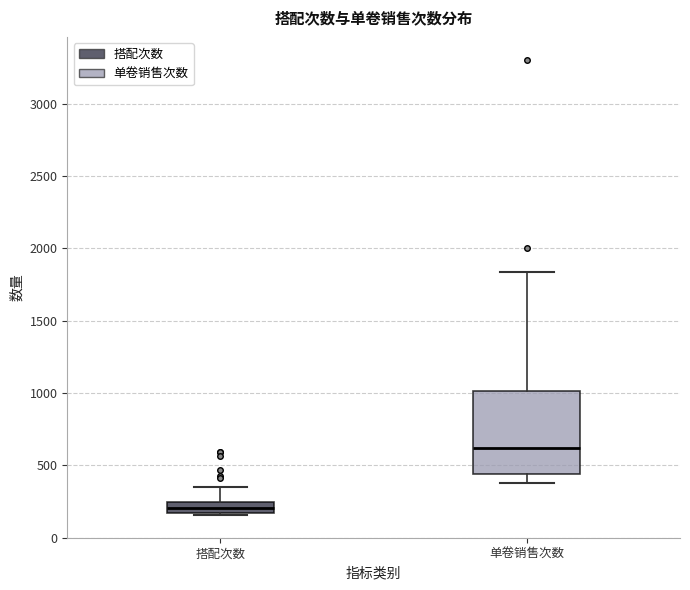

Which box's median line is the highest?

单卷销售次数